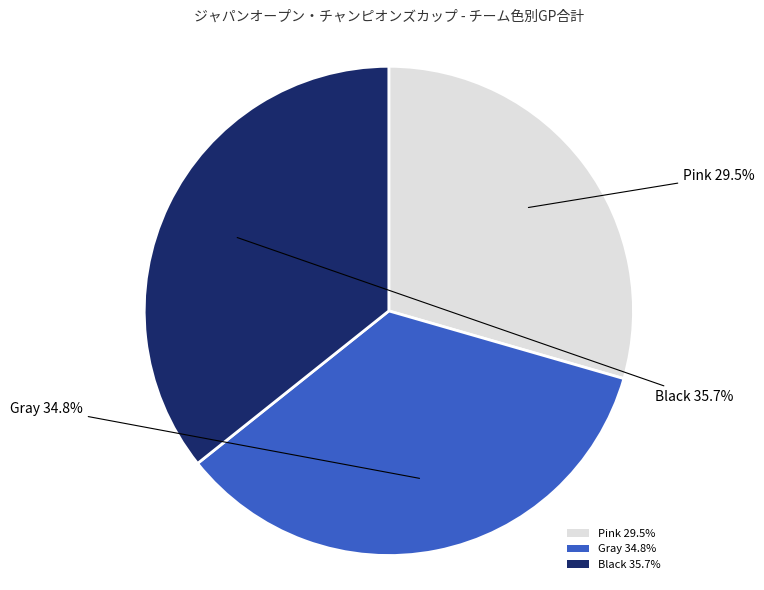

Combined, do Gray 34.8% and Pink 29.5% account for over 50%?

Yes